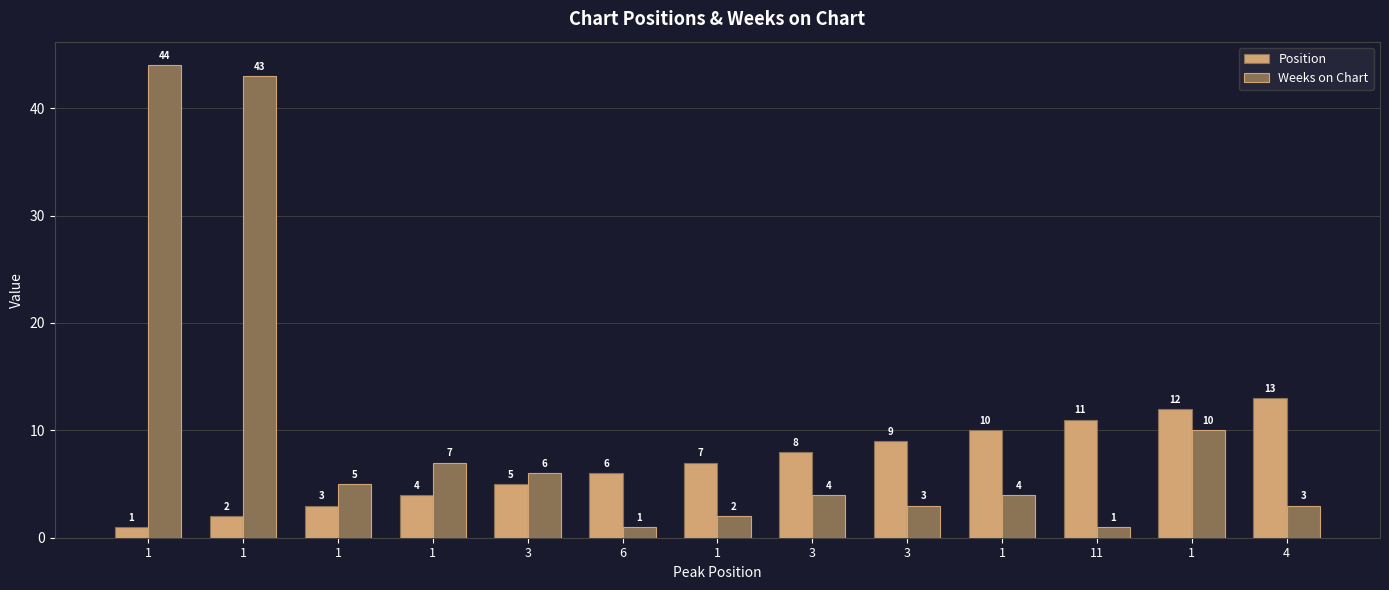

The value of Position at 3 is 5. True or false?

True